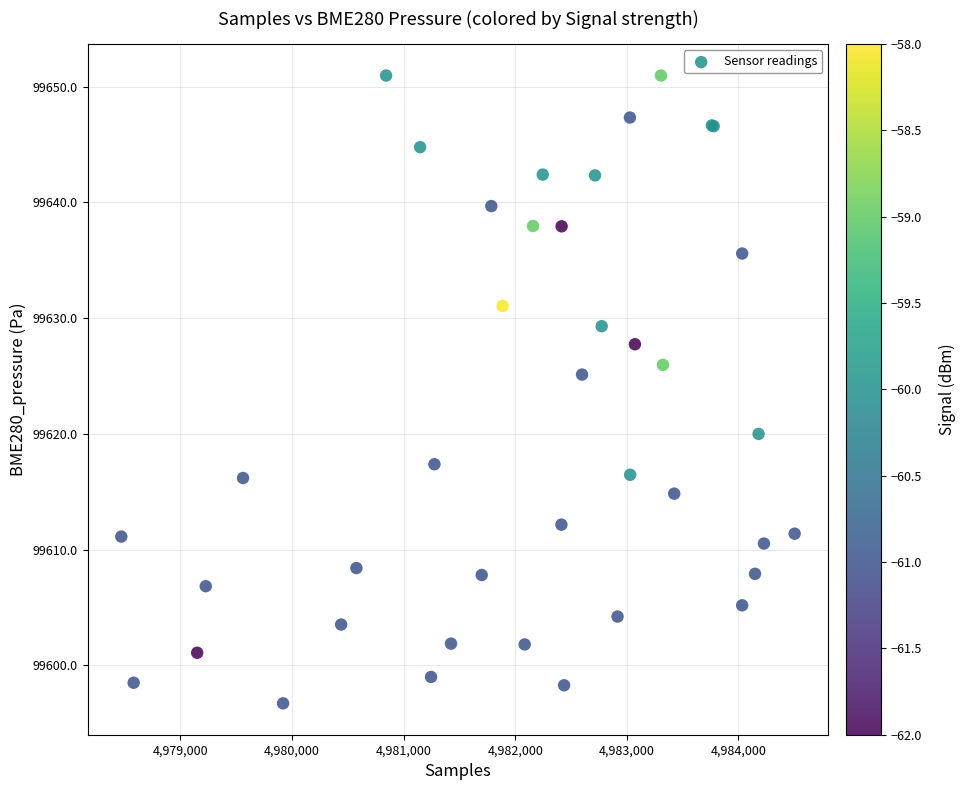

What Y value in the scatter plot is closest to 99623?

99625.1